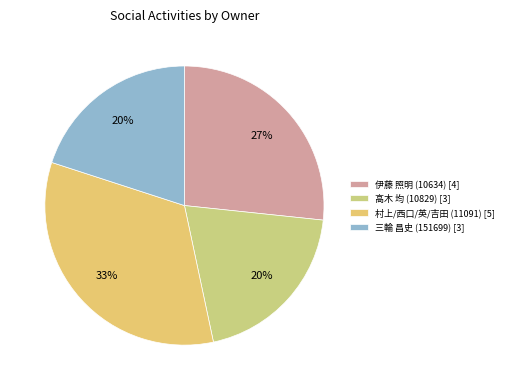

How many slices are in this pie chart?

4